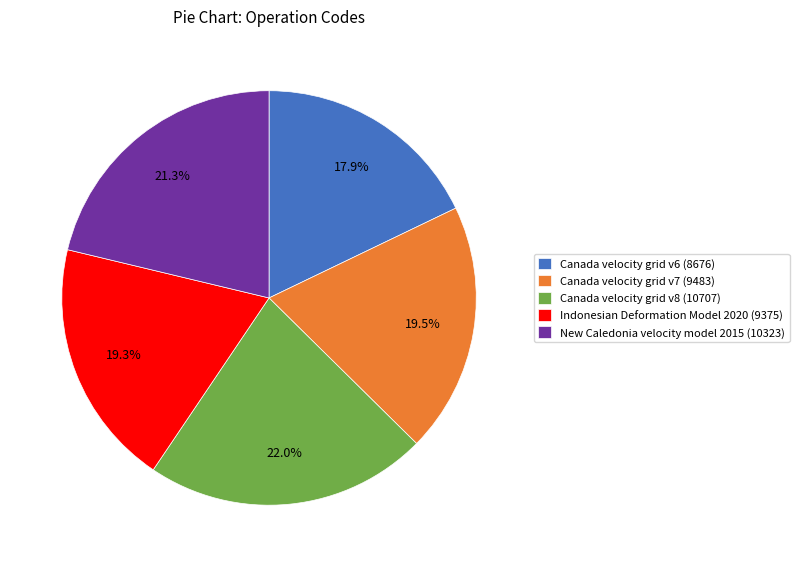

How many slices are in this pie chart?

5